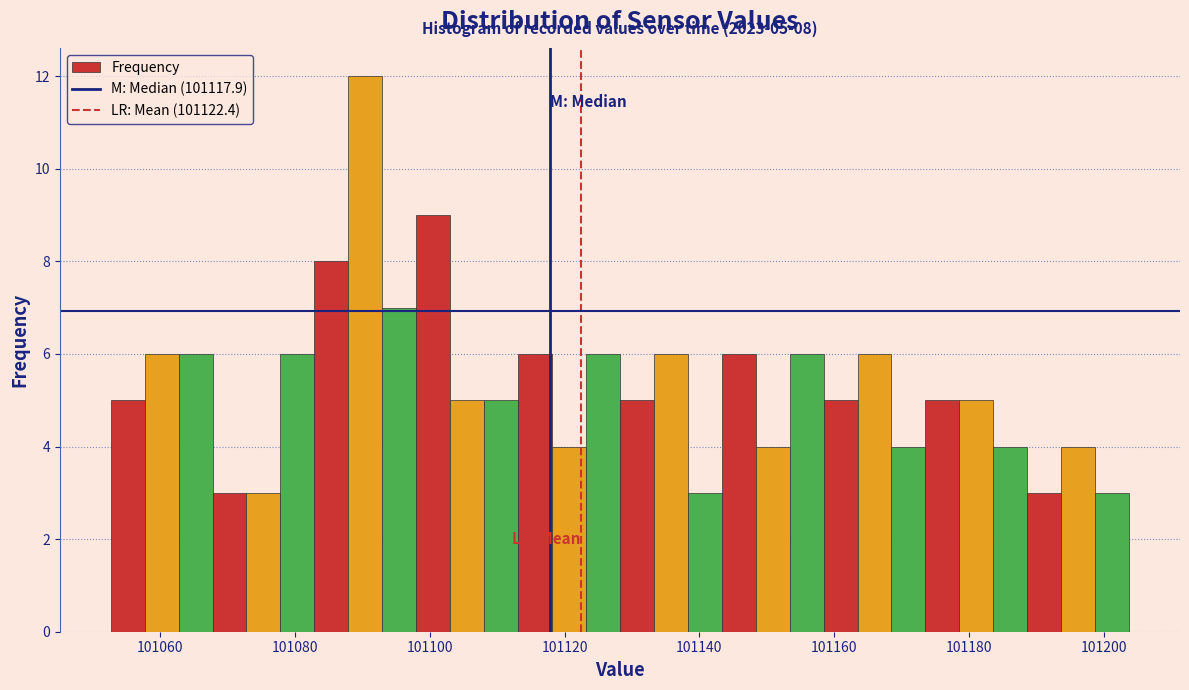

Read against the x-axis, roughly where is the centre of the tallest bar?

101090